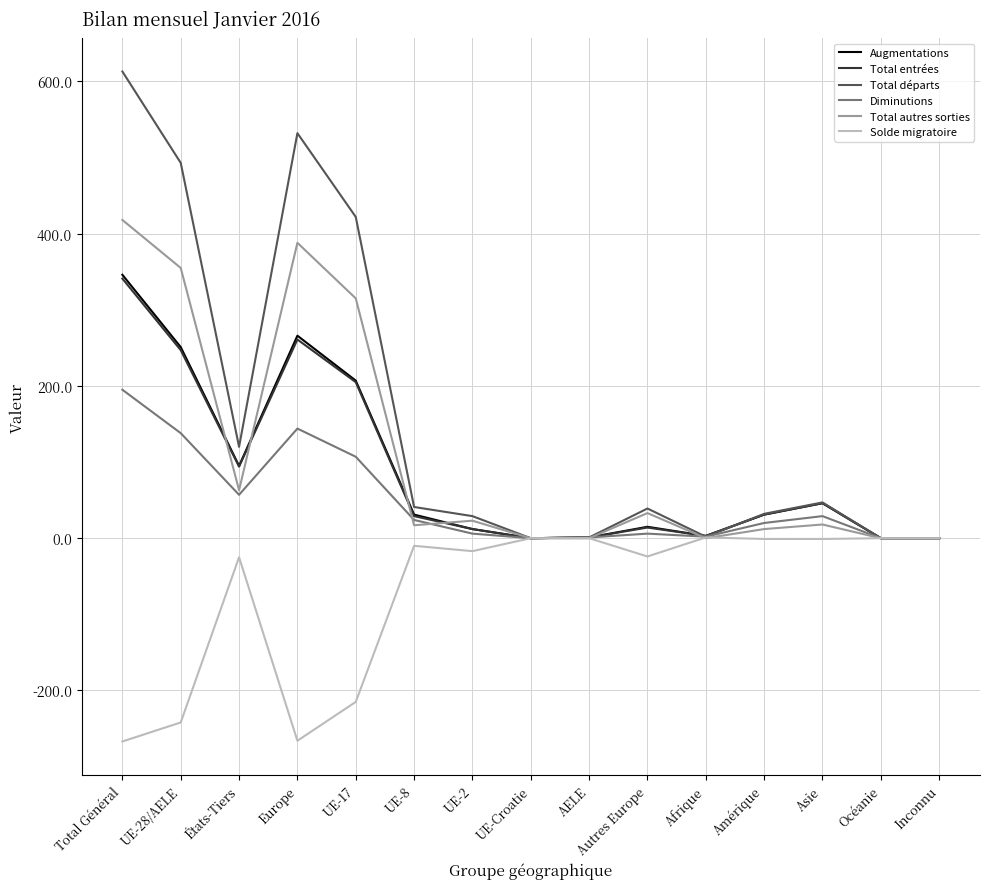

Which series has the largest total across all categories?

Total départs